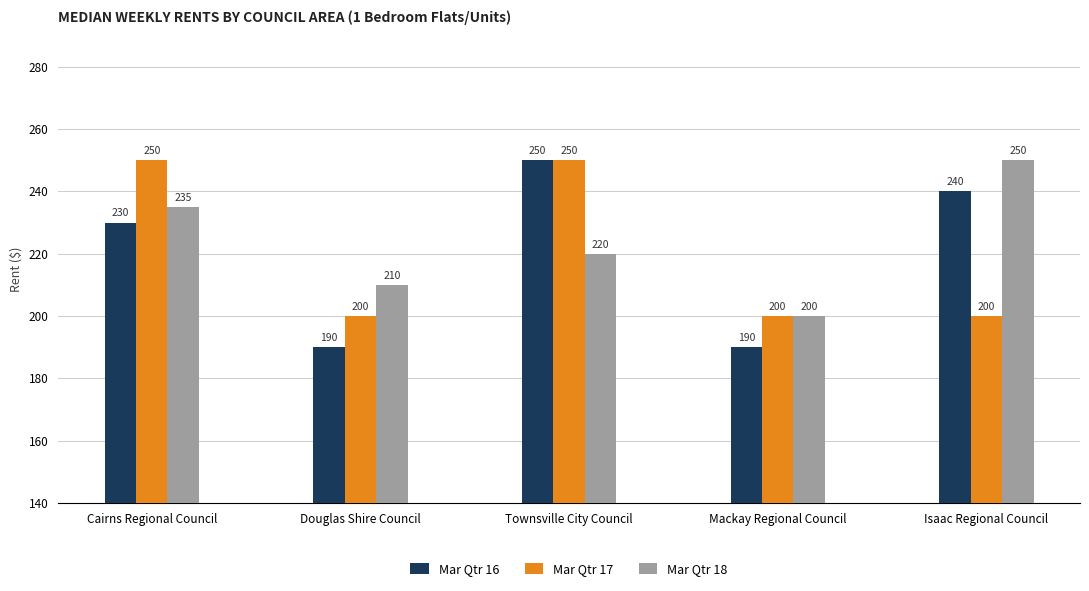

Between Douglas Shire Council and Townsville City Council, which series saw the biggest shift?

Mar Qtr 16